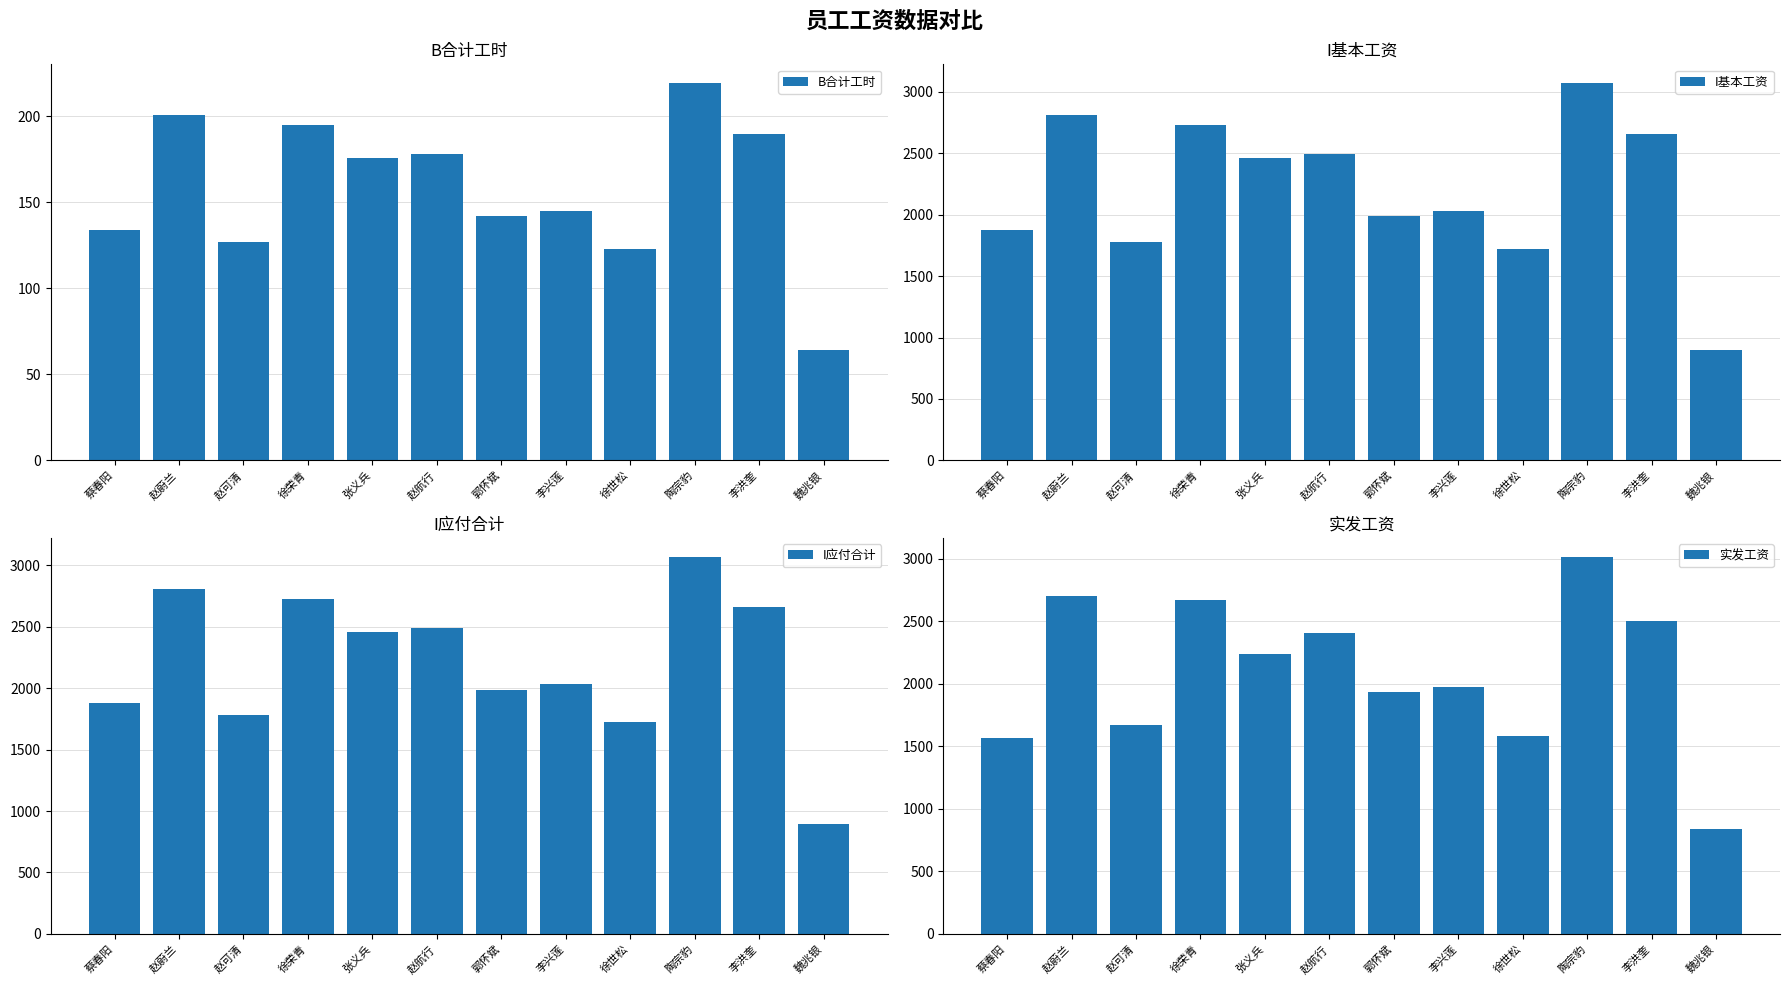

How many series are shown in this chart?

4